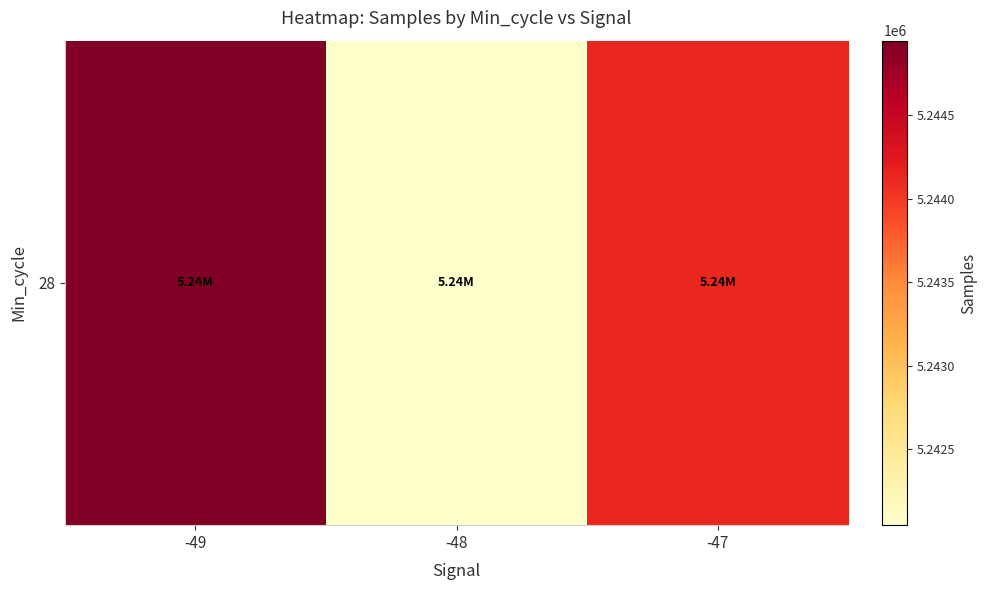

Reading left to right, extract all data points from this chart.

-49=5244945.0	-48=5242047.3	-47=5244120.5